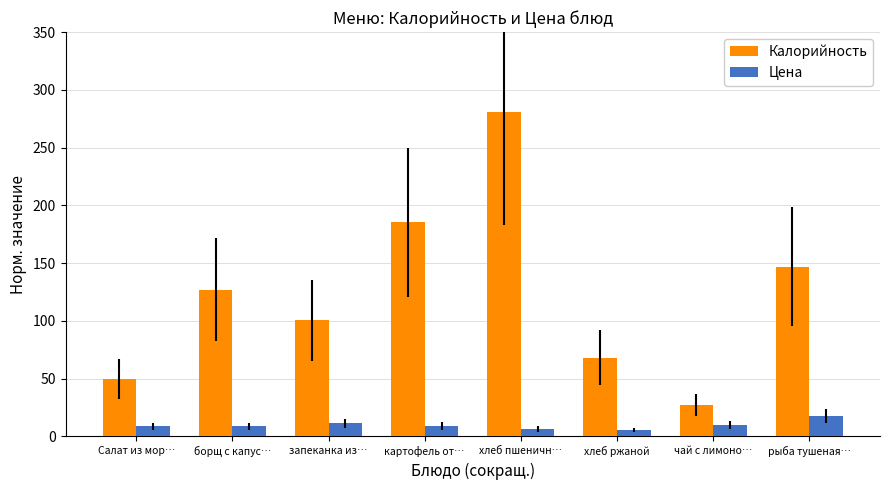

The value of Цена at чай с лимоно… is 9.5. True or false?

True